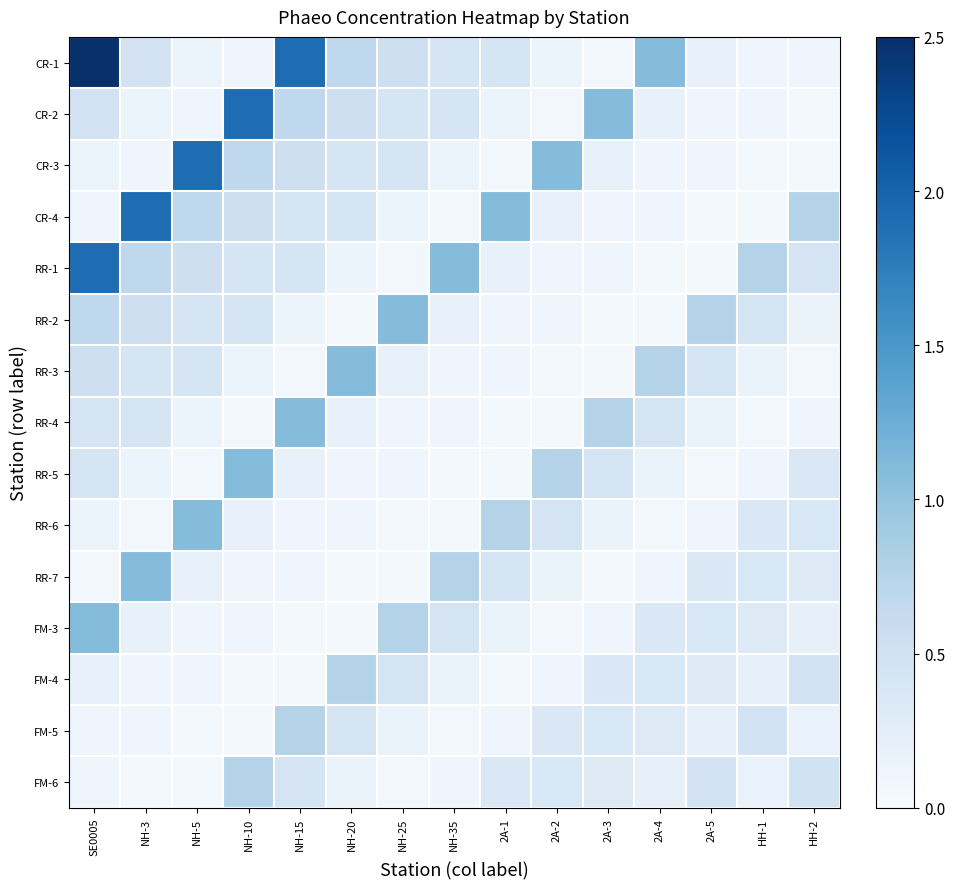

Rank the series at NH-20 from lowest to highest value.

FM-3, RR-7, RR-2, RR-6, RR-5, RR-1, FM-6, RR-4, CR-3, CR-4, FM-5, CR-2, CR-1, FM-4, RR-3